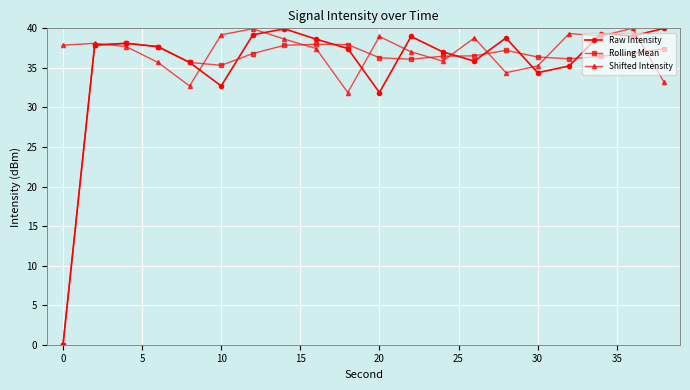

At how many categories does at least one series exceed 23?

20